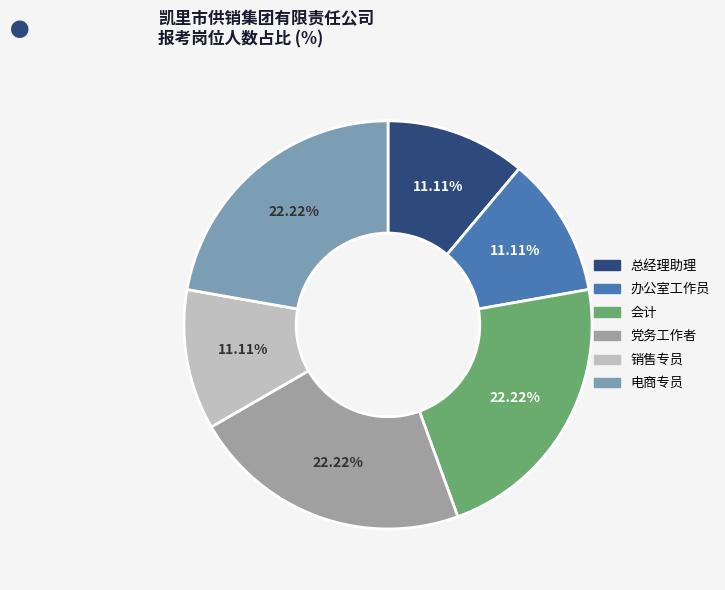

Is the sum of 办公室工作员 and 电商专员 greater than half?

No